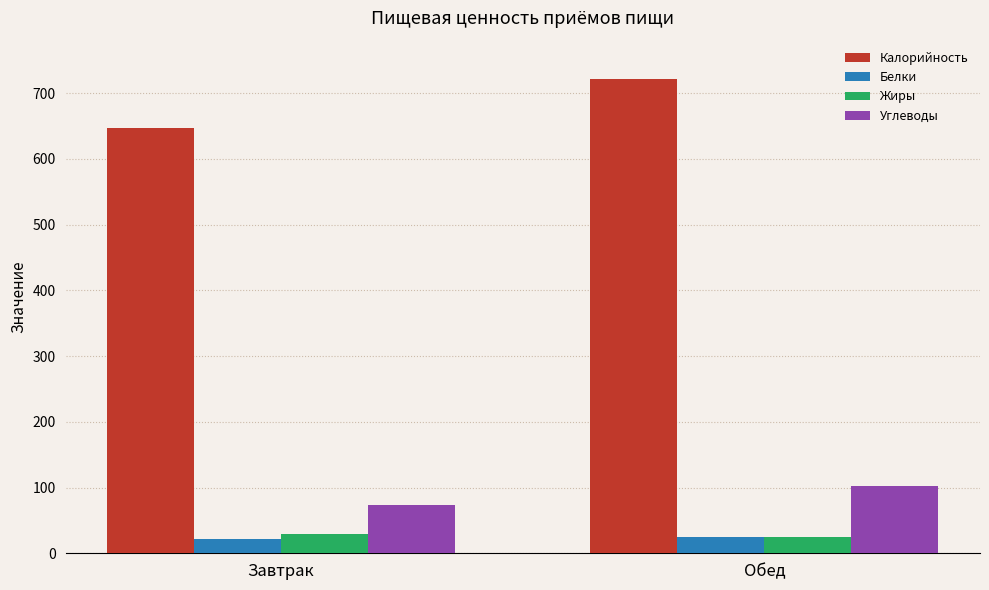

What is the minimum value shown in the chart?

21.8